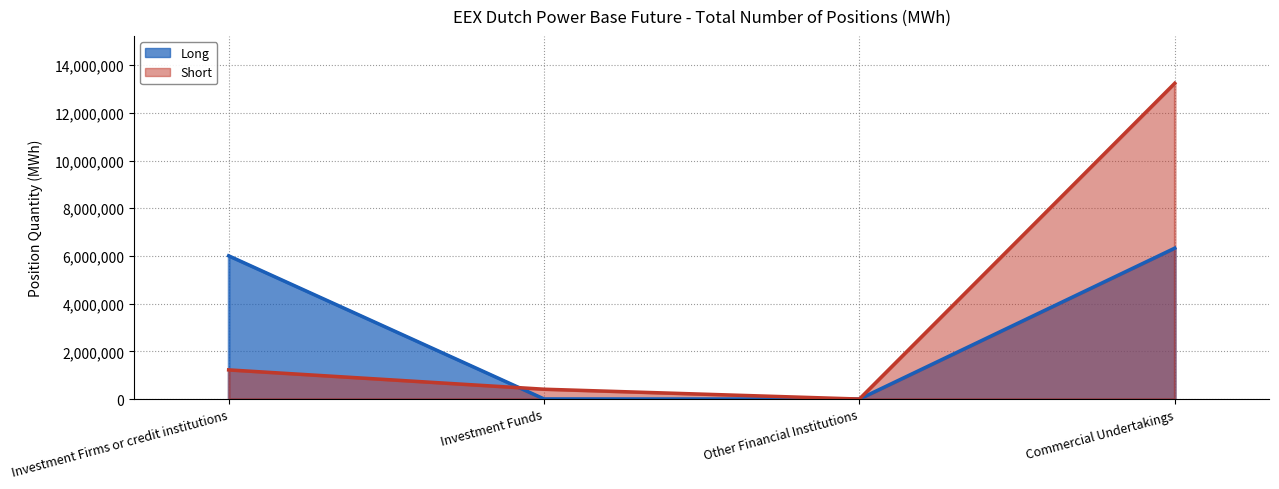

Does the chart display data point markers on the line(s)?

No